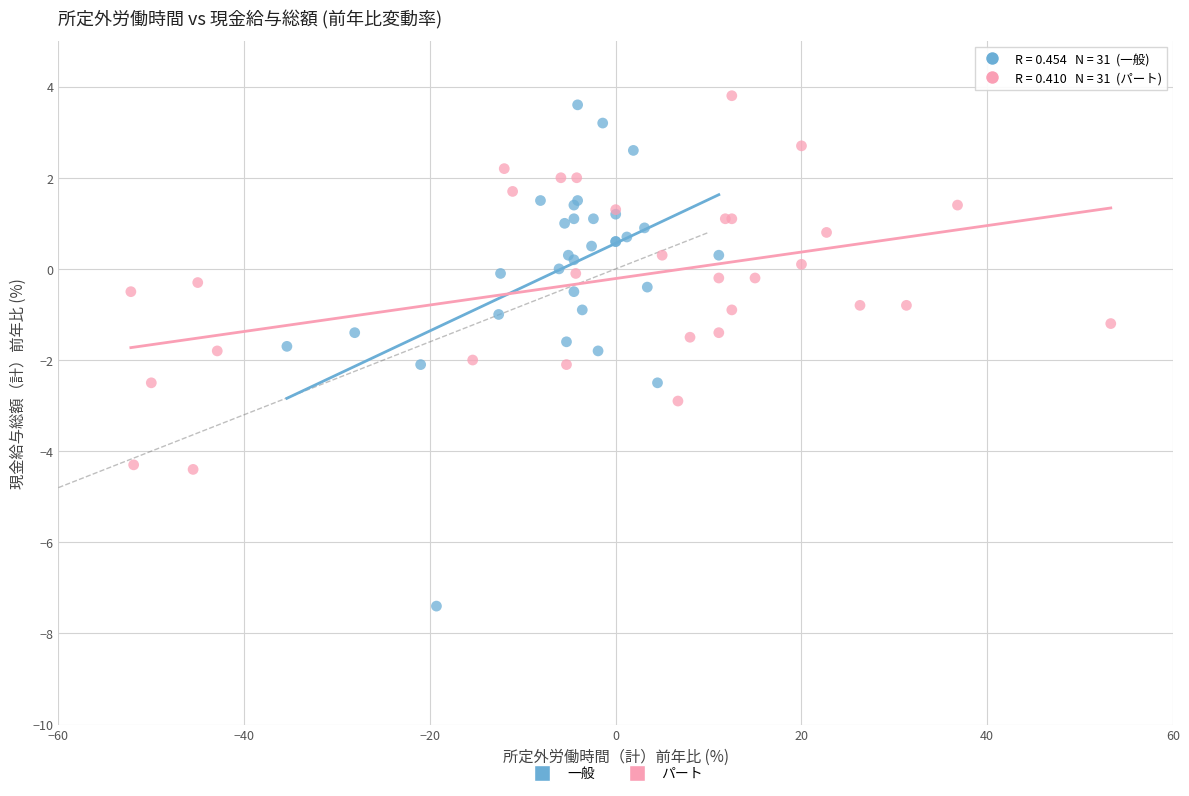

Which series reaches the maximum Y coordinate?

パート